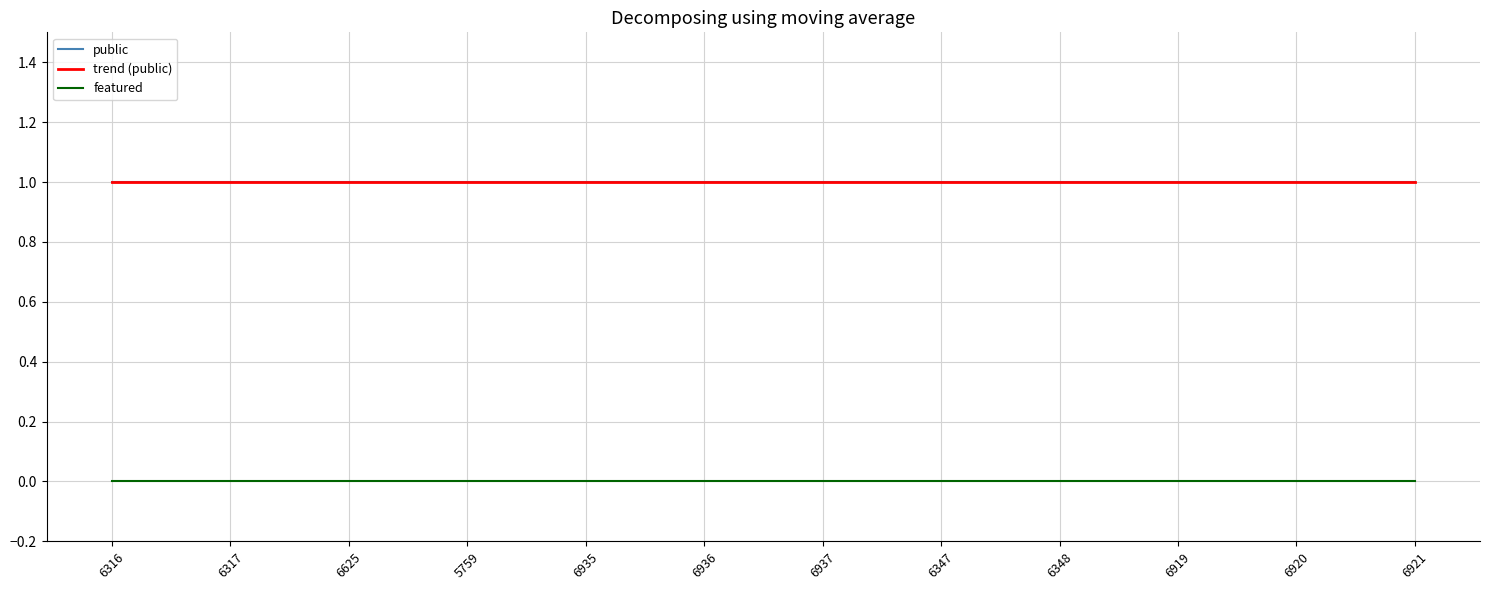

What position from the left is 6920?

11